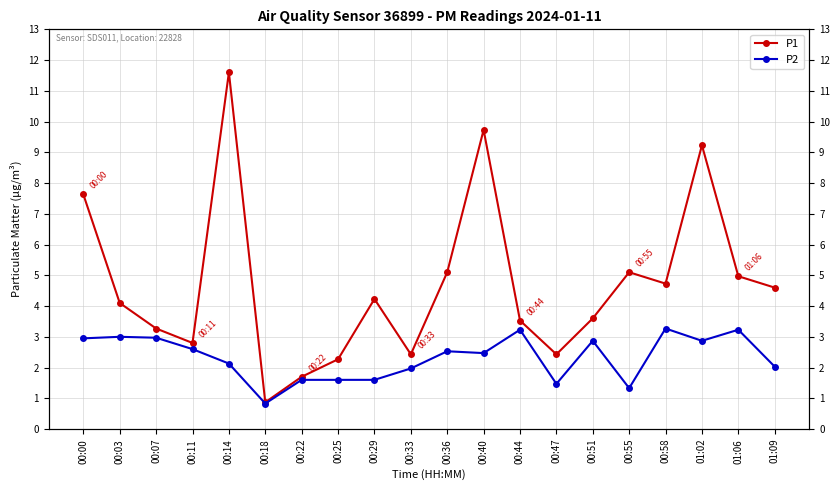

What is the lowest value of the P1 series?

0.9